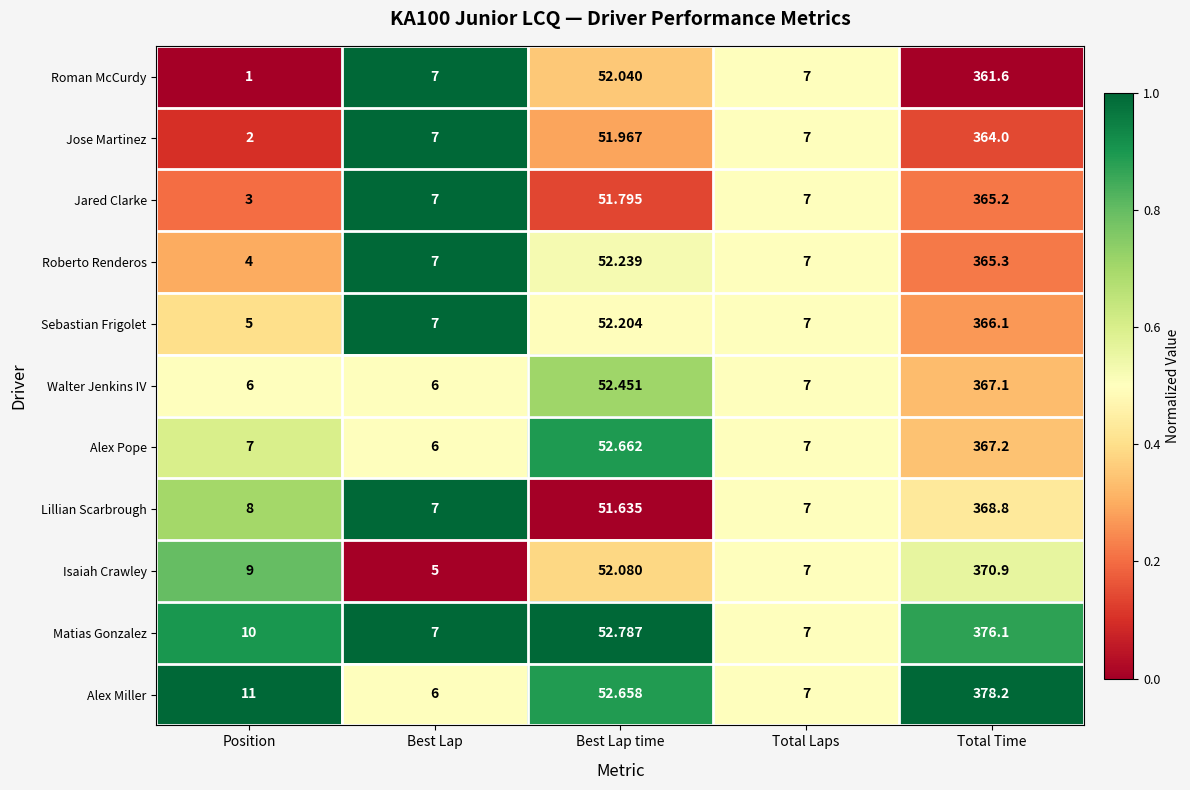

Between Best Lap and Best Lap time, which series saw the biggest shift?

Isaiah Crawley